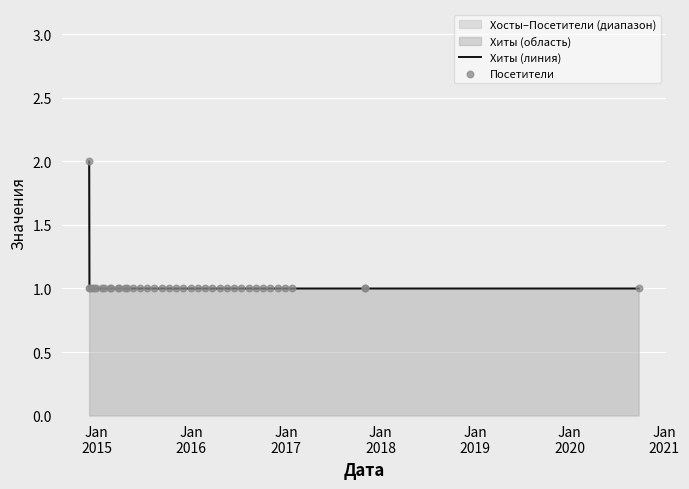

Which series contains the lowest Y value?

Хиты (линия)